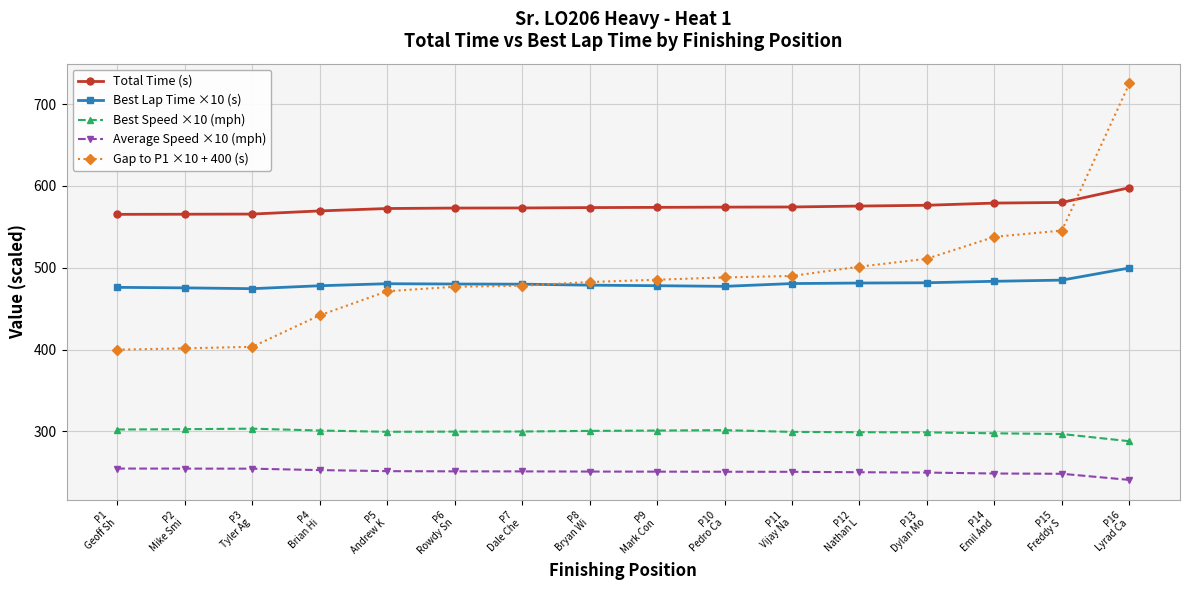

True or false: Total Time (s) and Average Speed ×10 (mph) cross at least once.

False